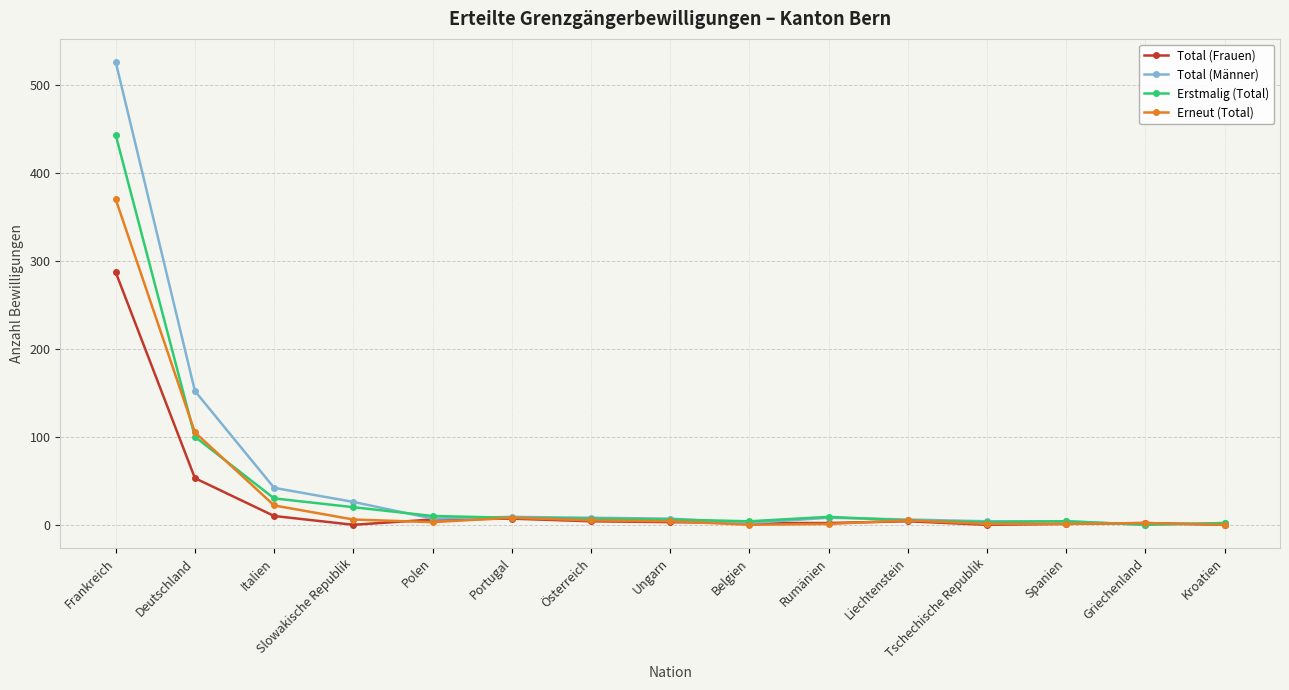

What is the difference between the highest and lowest values at Slowakische Republik?

26